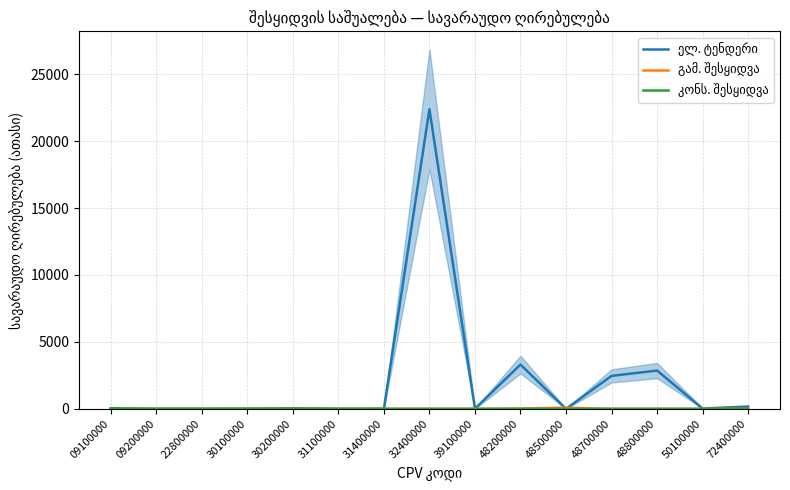

Rank the categories by კონს. შესყიდვა value from lowest to highest.

22800000, 31100000, 32400000, 39100000, 48200000, 48500000, 48700000, 48800000, 50100000, 72400000, 31400000, 09200000, 30100000, 30200000, 09100000